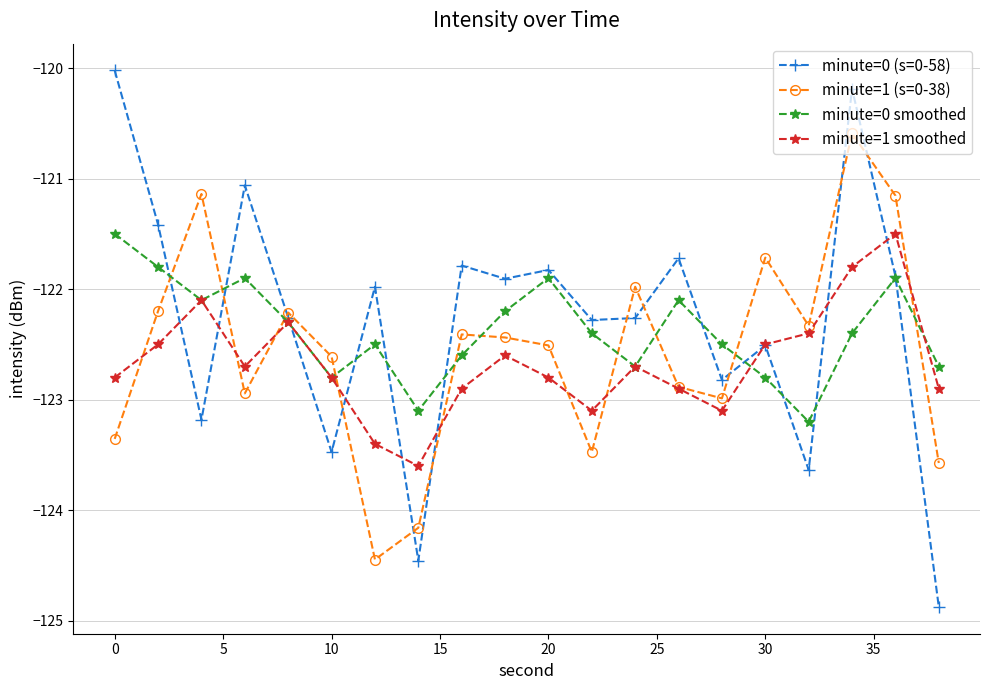

What is the maximum value shown in the chart?

-120.0